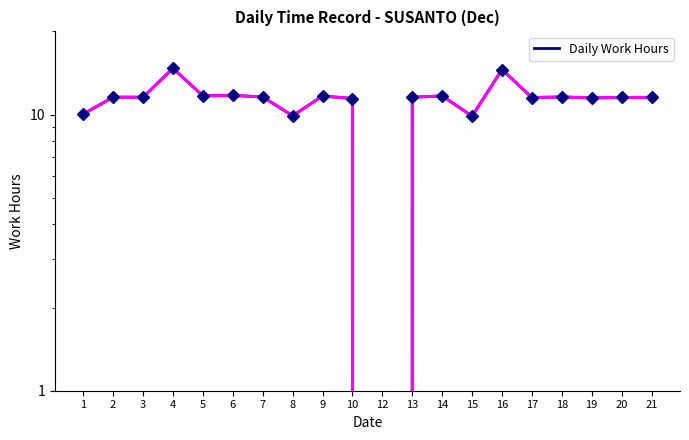

Is it true that the value at 6 is 18.0?

False